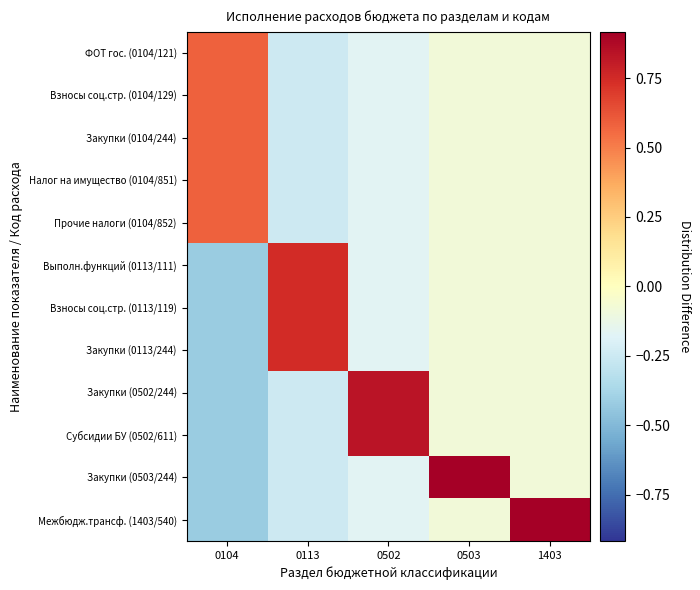

Between 0104 and 0503, which series saw the biggest shift?

Закупки (0503/244)